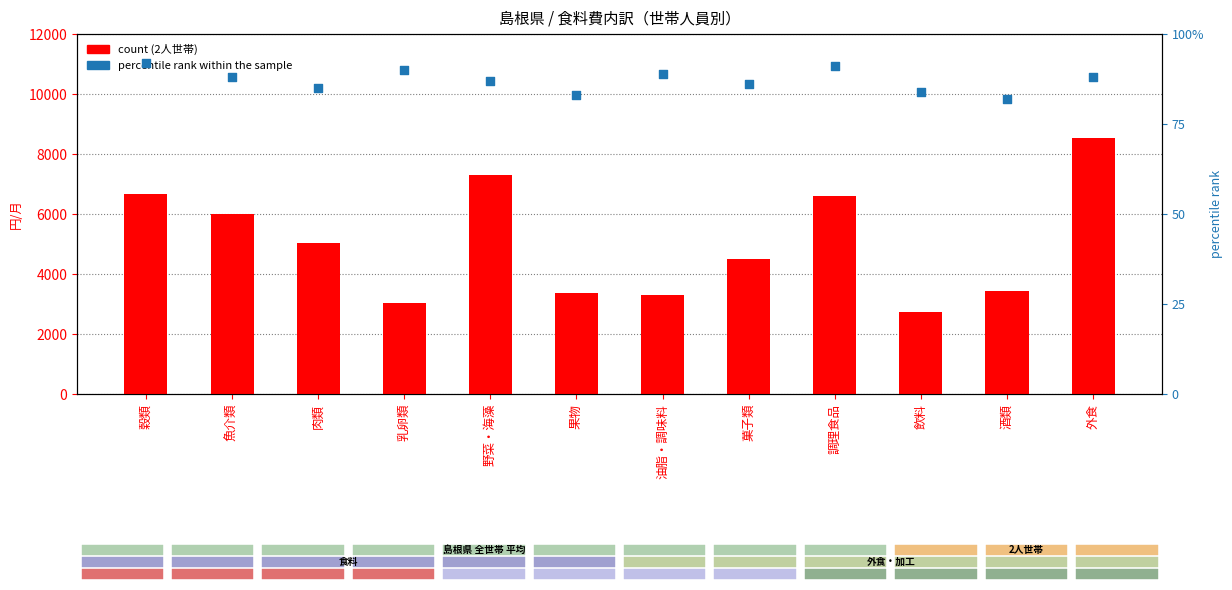

At which category is the sum across all series the highest?

外食